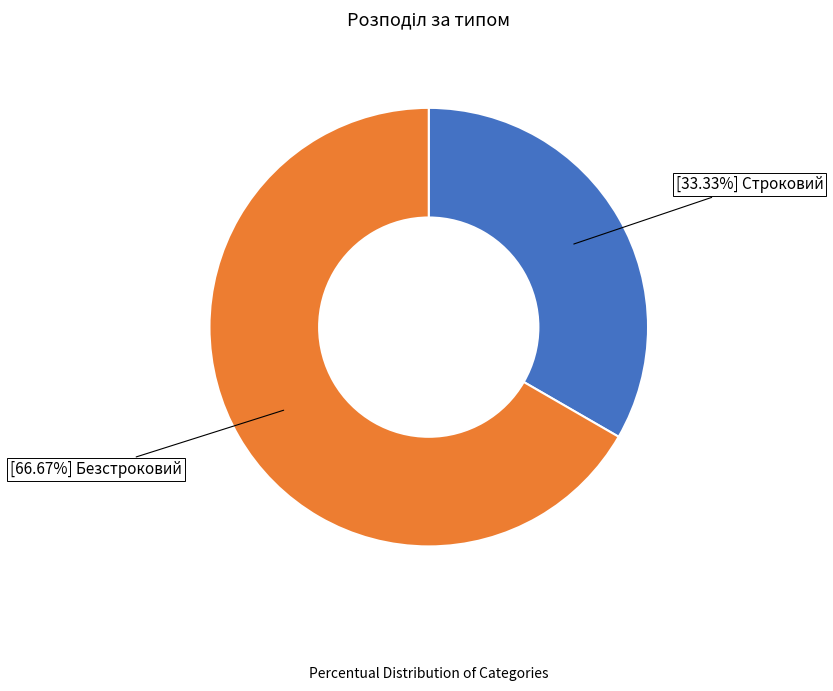

To the nearest percent, what is the difference between the largest and smallest slice percentages?

33%